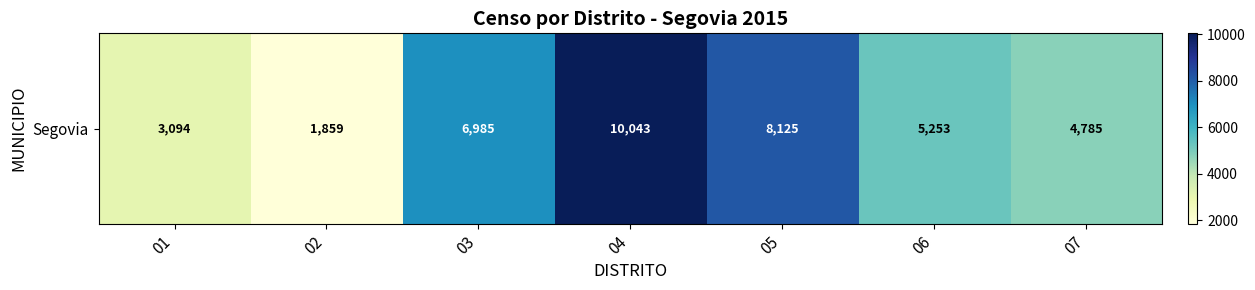

How many data points are above 5253?

3